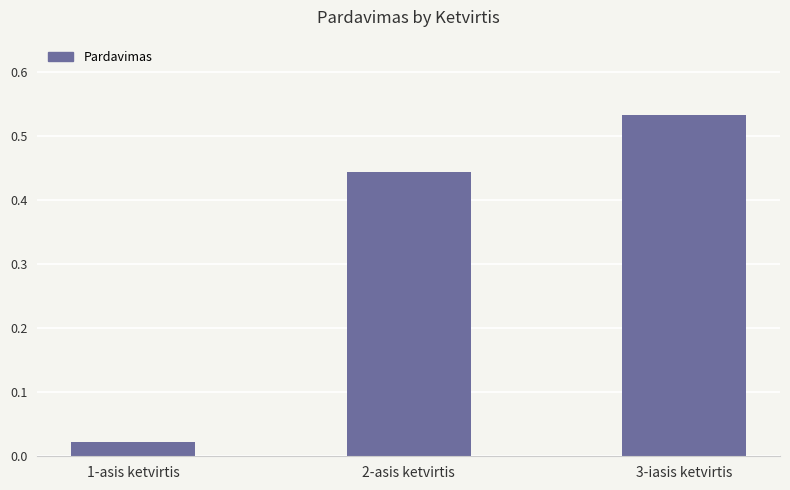

At which category does the chart reach its minimum across all series?

1-asis ketvirtis